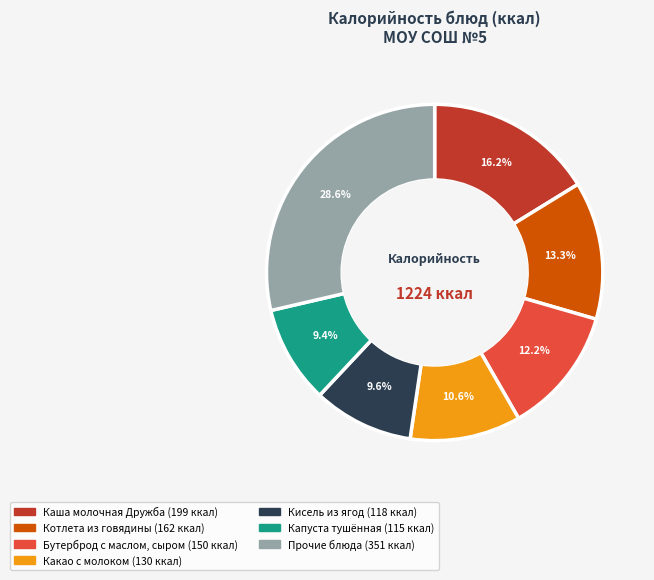

Does any single category account for the majority?

No